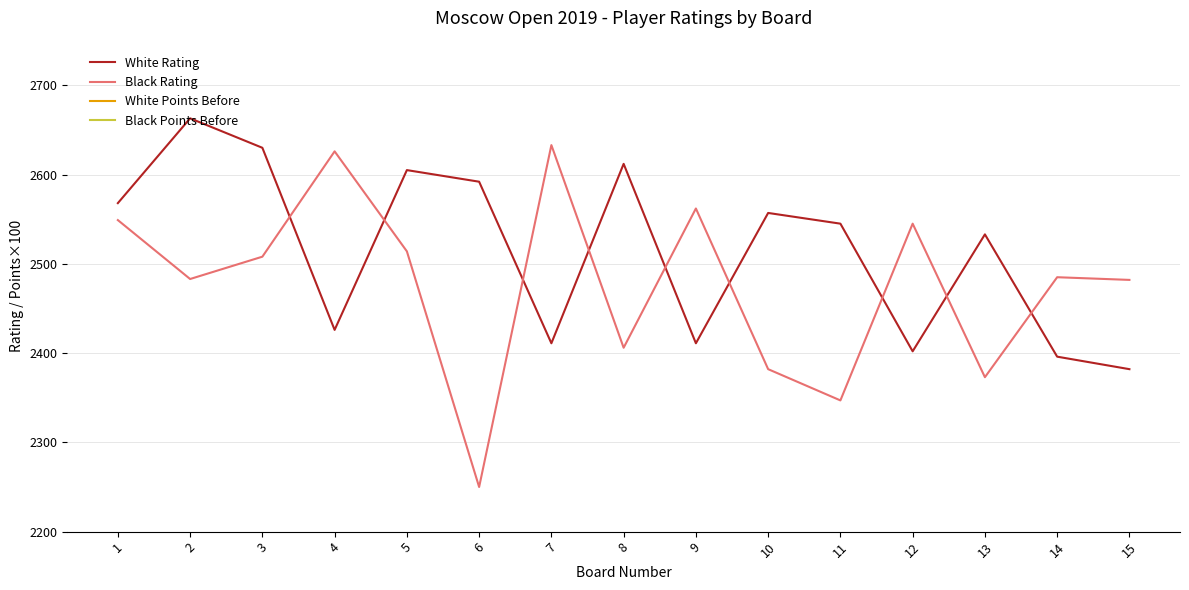

What is the maximum value shown in the chart?

2663.0